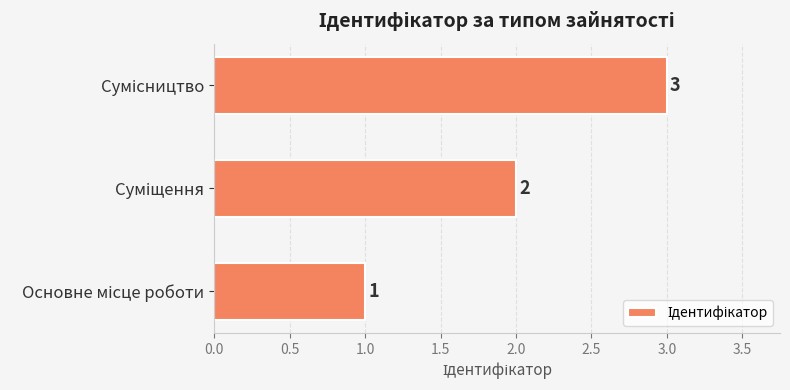

What is the greatest value displayed?

3